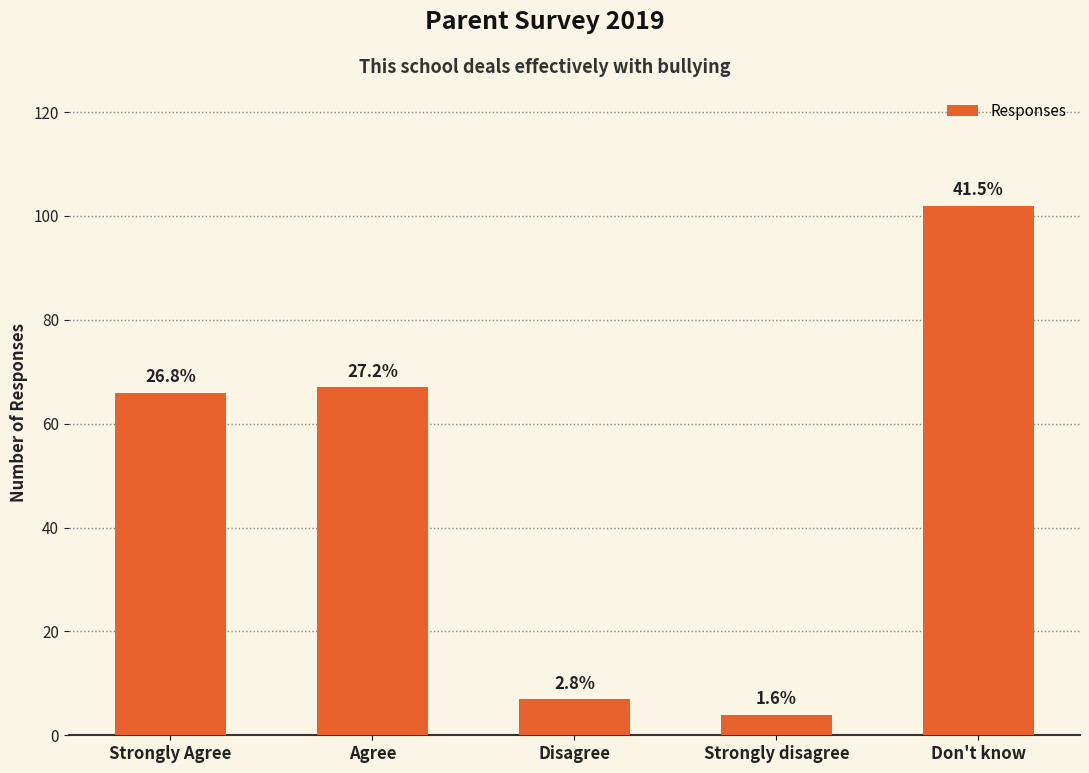

Reading left to right, what are all the values shown in this chart?

66	67	7	4	102